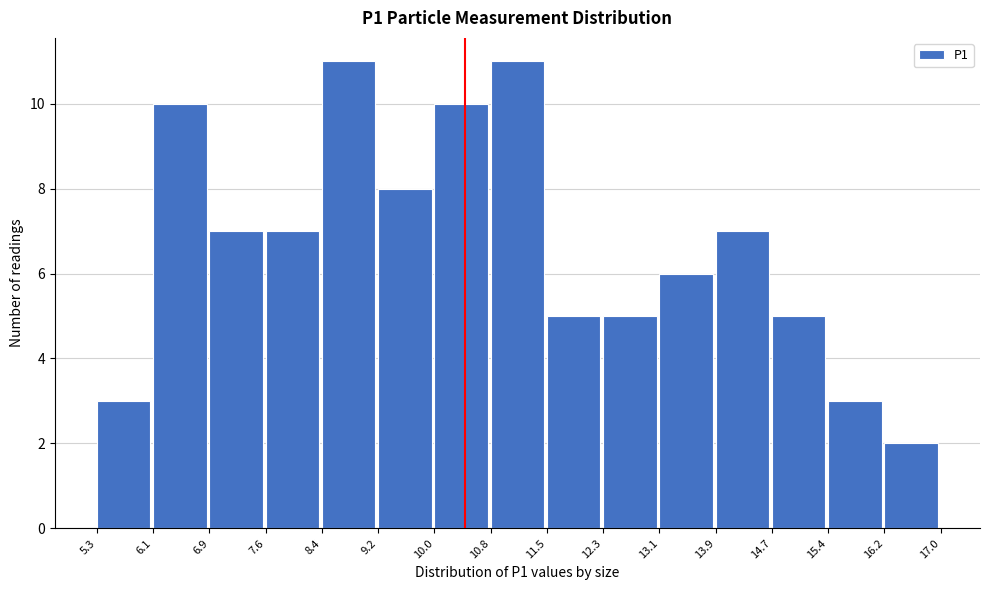

Reading left to right, list every bar in this chart as the range it spans on the x-axis followed by its height. The values are not printed on the chart, so give them approximately, as read against the axis.

5.3 to 6.1: 3
6.1 to 6.9: 10
6.9 to 7.6: 7
7.6 to 8.4: 7
8.4 to 9.2: 11
9.2 to 10.0: 8
10.0 to 10.8: 10
10.8 to 11.5: 11
11.5 to 12.3: 5
12.3 to 13.1: 5
13.1 to 13.9: 6
13.9 to 14.7: 7
14.7 to 15.4: 5
15.4 to 16.2: 3
16.2 to 17.0: 2